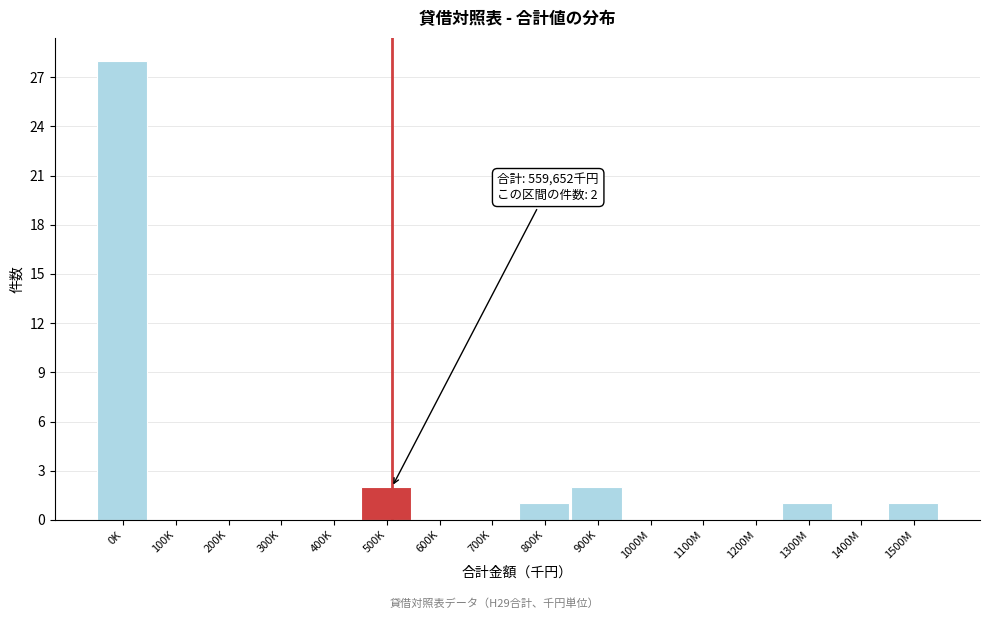

Reading left to right, extract all data points from this chart.

0K=28	100K=0	200K=0	300K=0	400K=0	500K=2	600K=0	700K=0	800K=1	900K=2	1000M=0	1100M=0	1200M=0	1300M=1	1400M=0	1500M=1